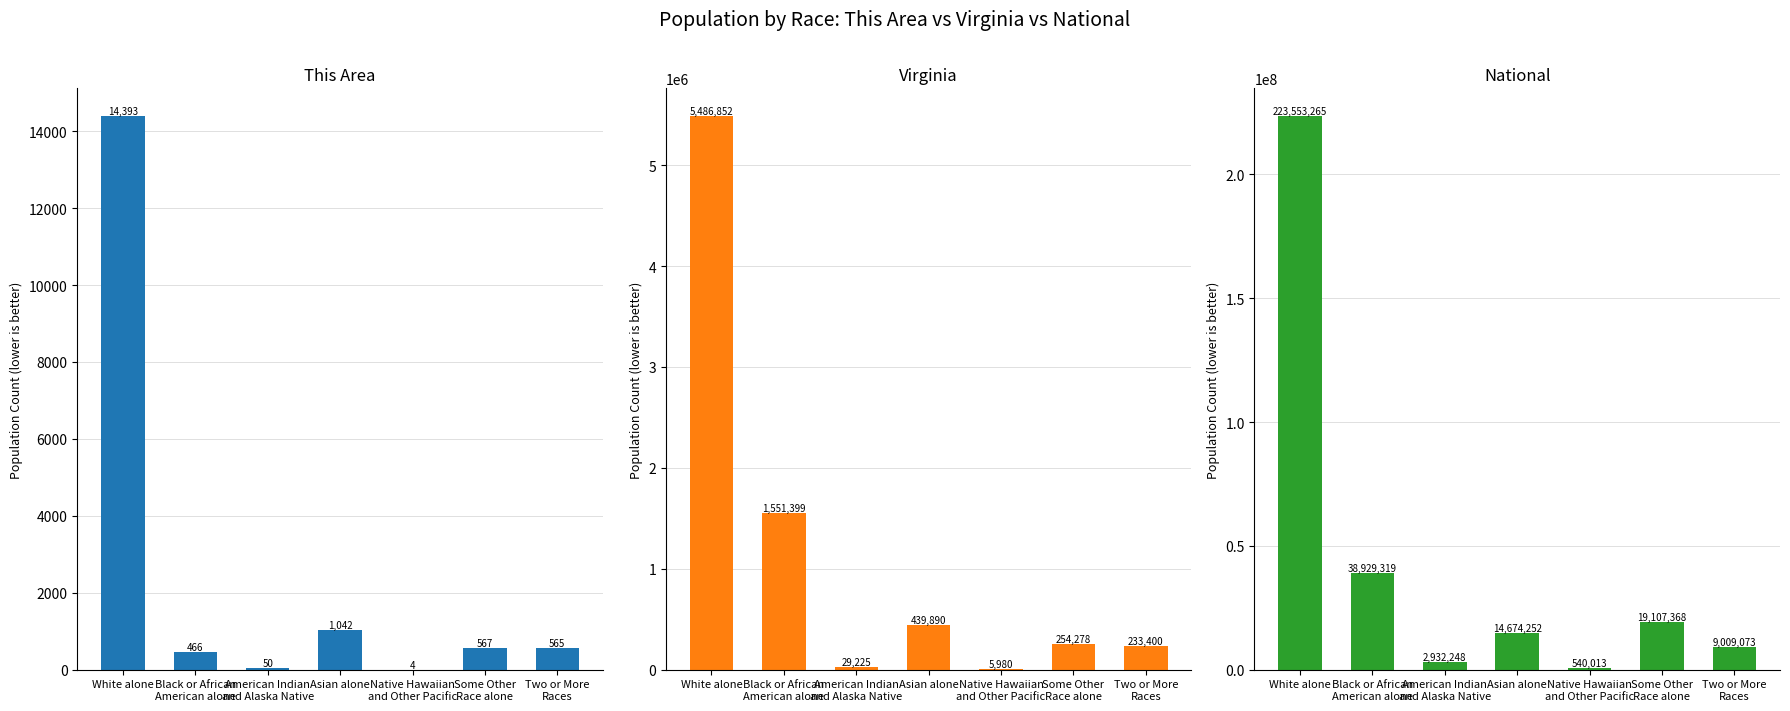

What is the difference between the maximum and minimum values in the National series?

223013252